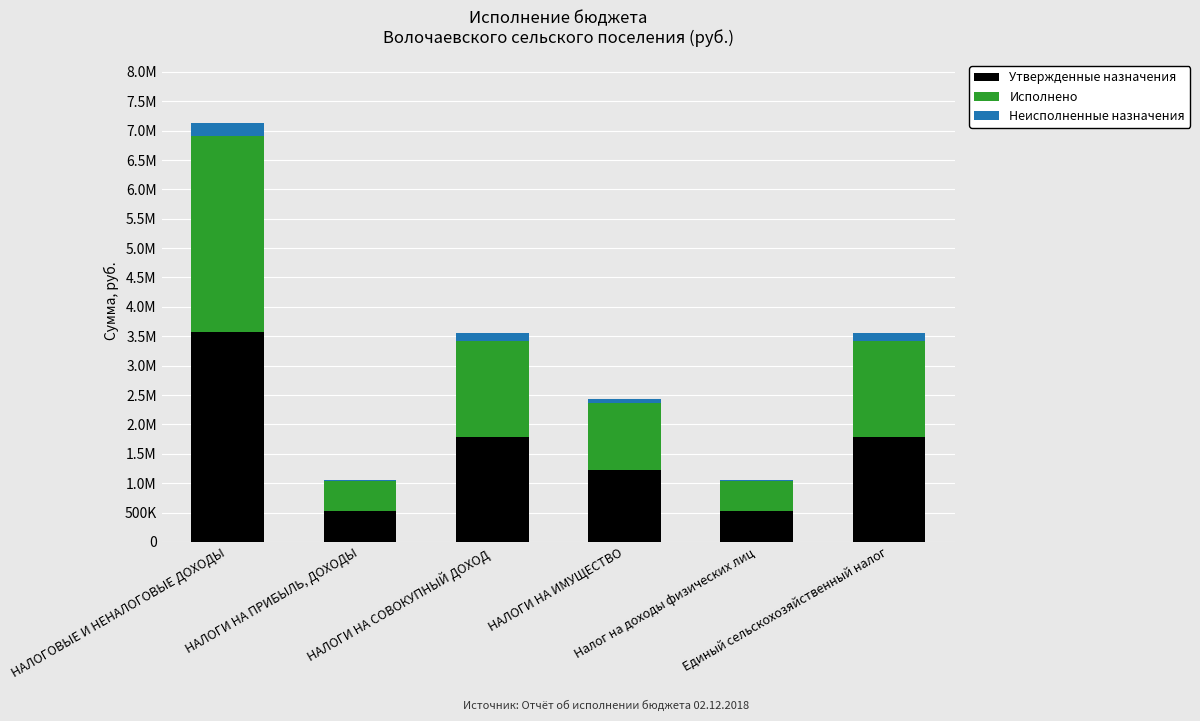

Between НАЛОГИ НА ИМУЩЕСТВО and НАЛОГИ НА ПРИБЫЛЬ, ДОХОДЫ, which is larger?

НАЛОГИ НА ИМУЩЕСТВО